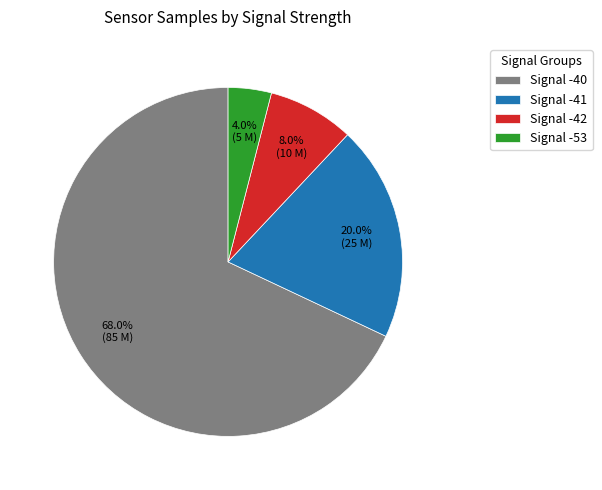

Which has a higher value, Signal -42 or Signal -40?

Signal -40